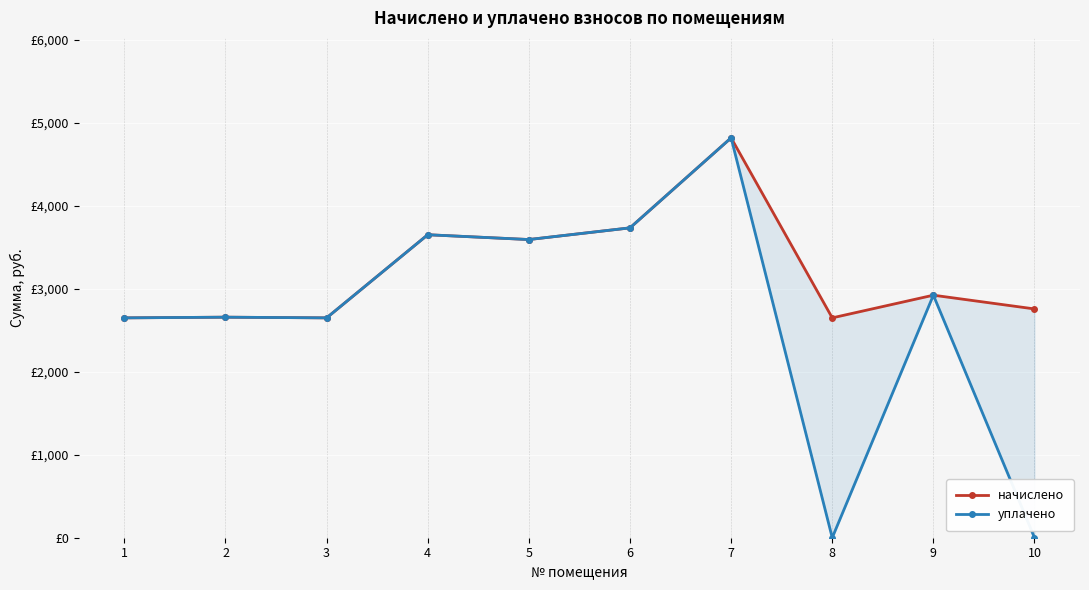

Between 4 and 7, which series saw the biggest shift?

начислено